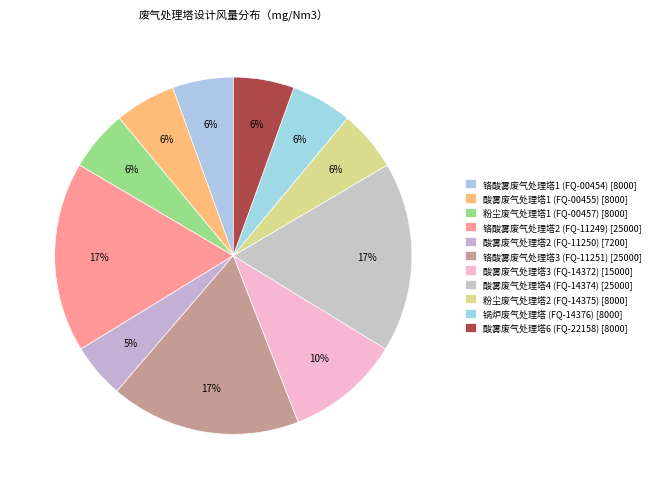

To the nearest percent, what is the difference between the 酸雾废气处理塔4 (FQ-14374) and 酸雾废气处理塔2 (FQ-11250) slice percentages?

12%